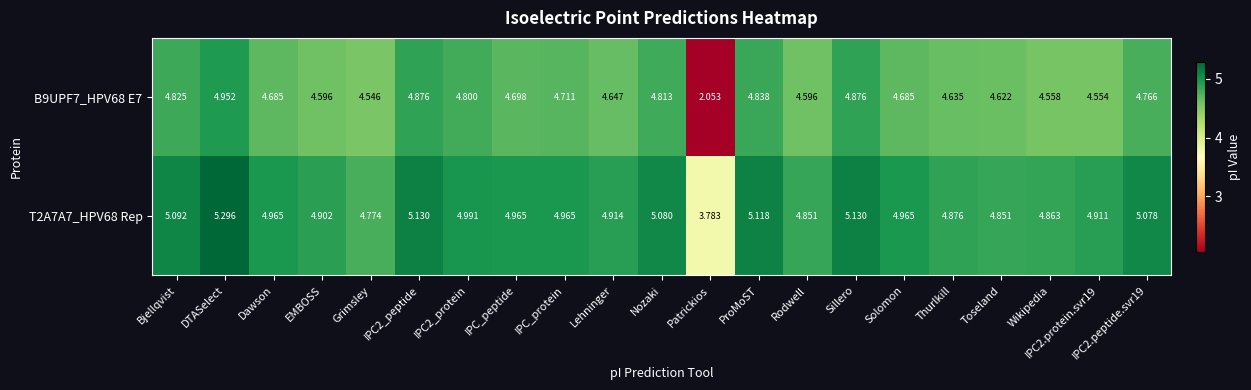

At how many categories does at least one series exceed 4?

20